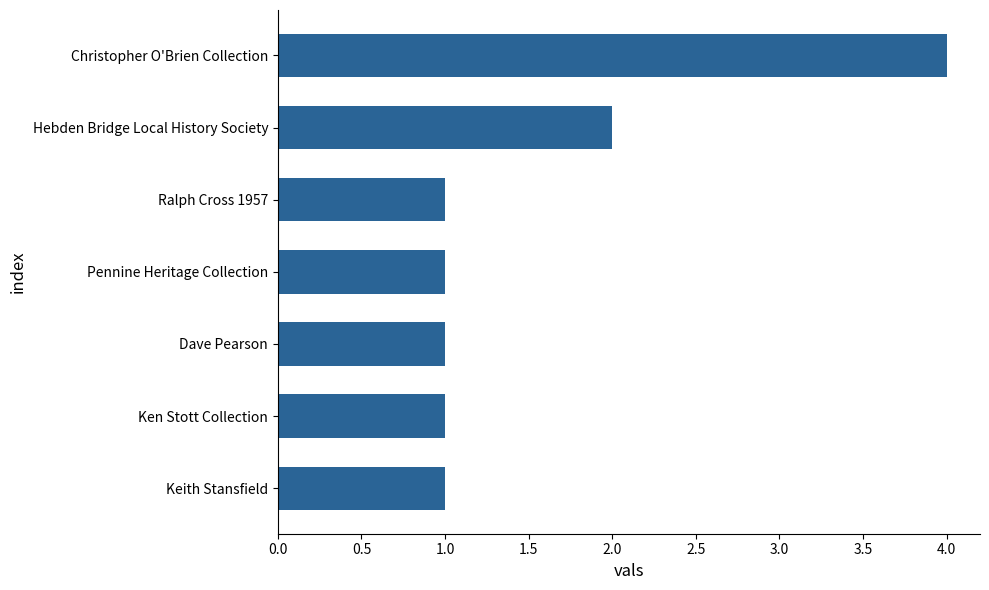

How many bars are there in total?

7